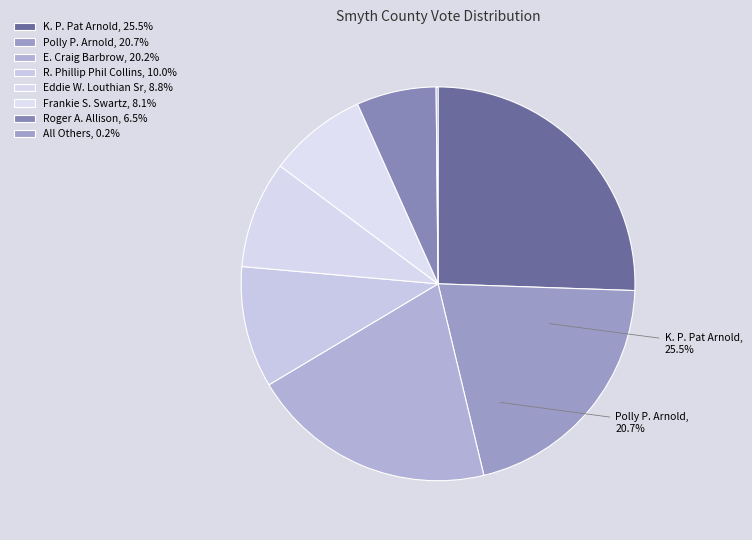

Does E. Craig Barbrow account for over 50% of the chart?

No